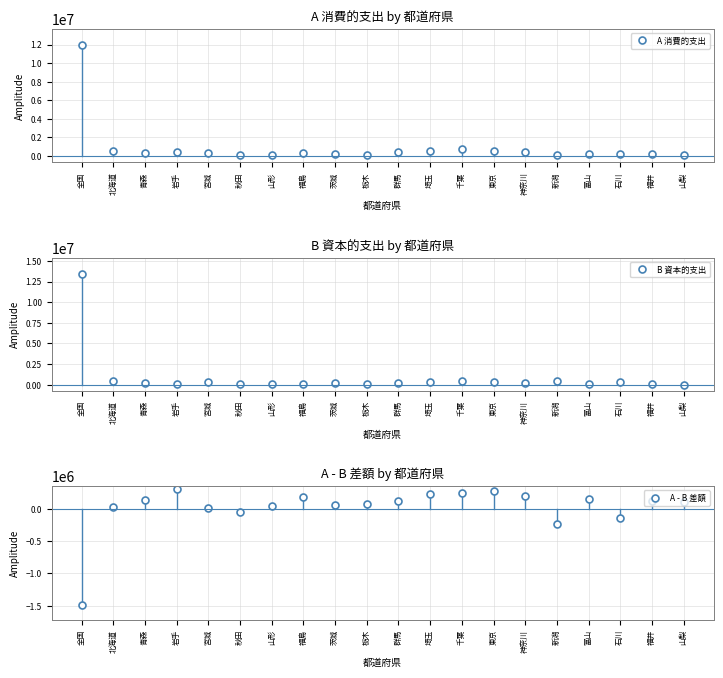

Is the value of A 消費的支出 at 北海道 greater than the value of A - B 差額 at 福島?

Yes